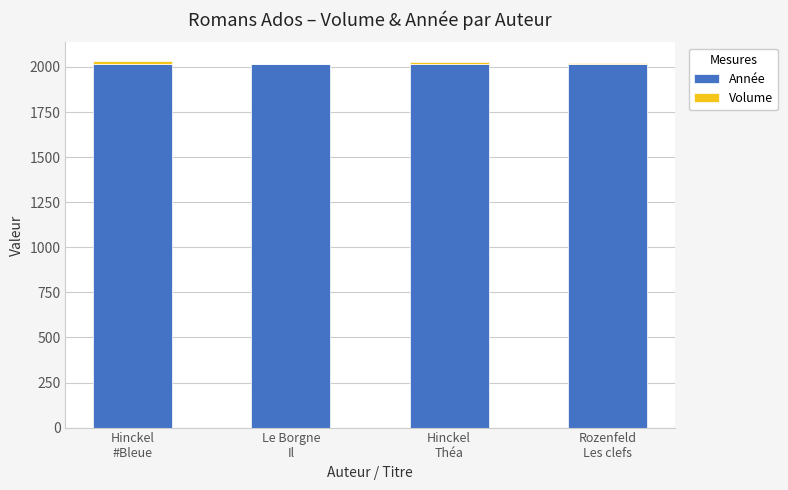

What is the highest value of the Année series?

2015